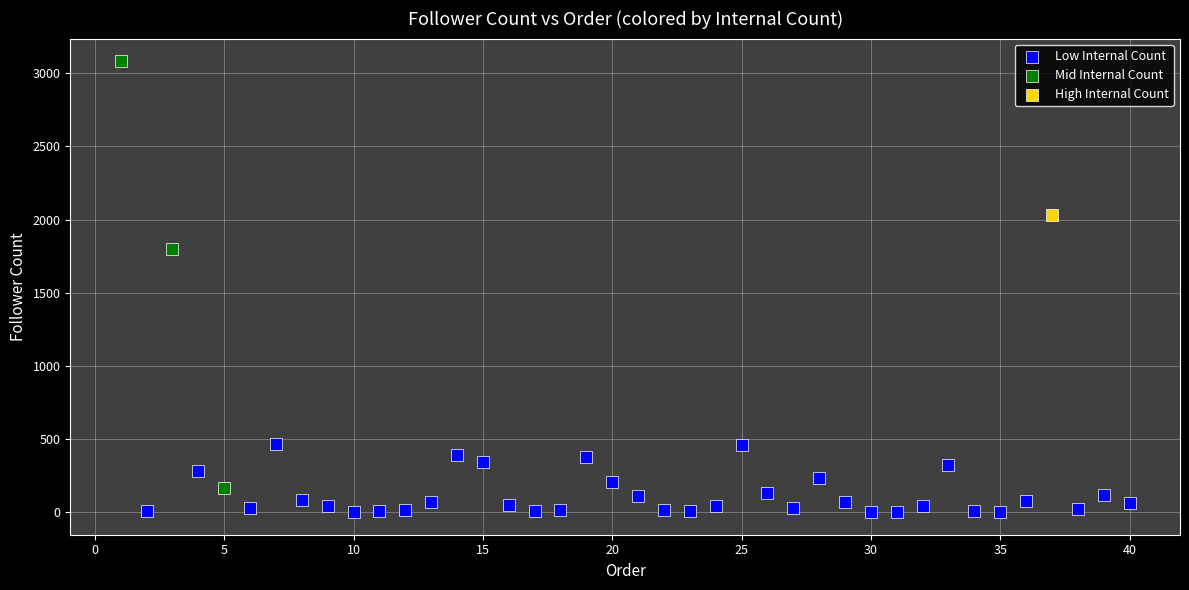

What are all the series names shown in the legend?

Low Internal Count, Mid Internal Count, High Internal Count